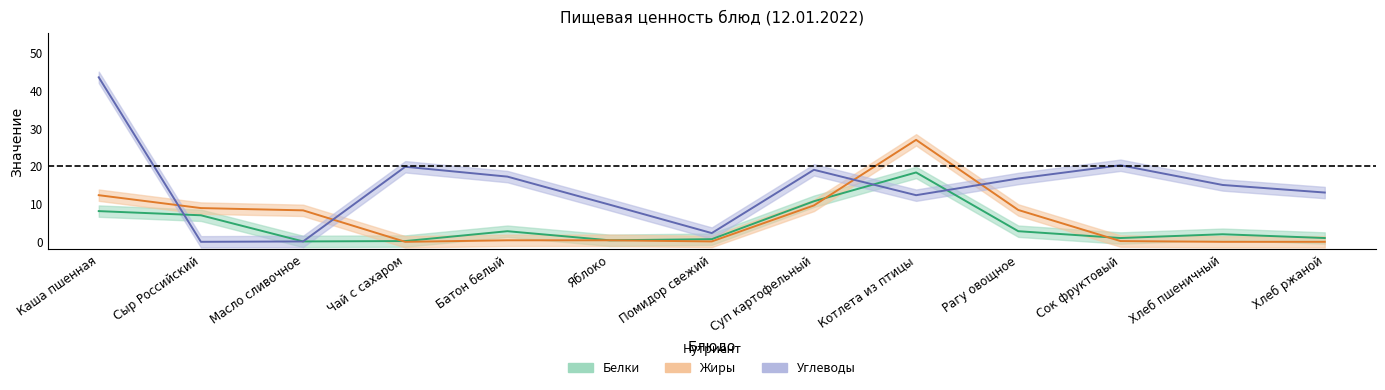

How many times do Жиры and Белки cross each other?

3